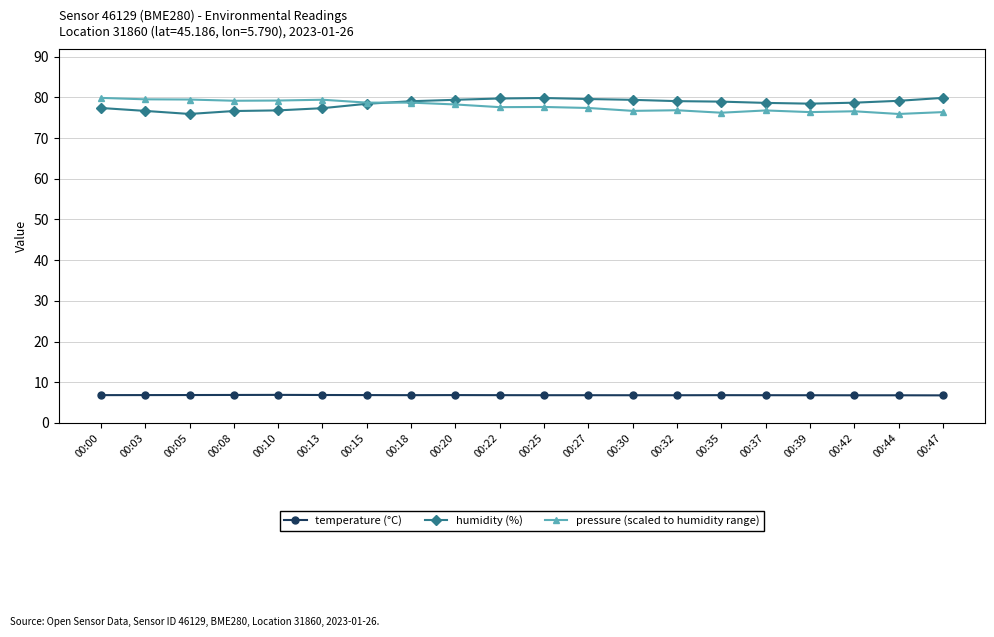

What is the spread (max minus min) of values at 00:08?

72.3